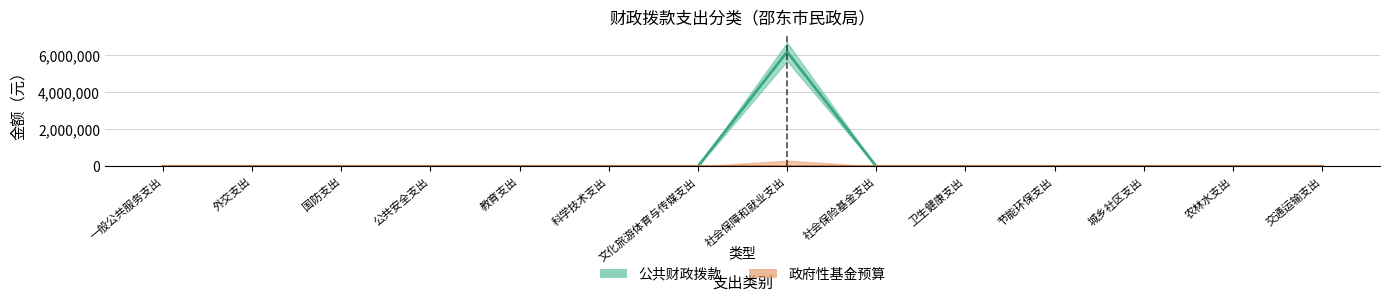

Where is the first local maximum?

社会保障和就业支出